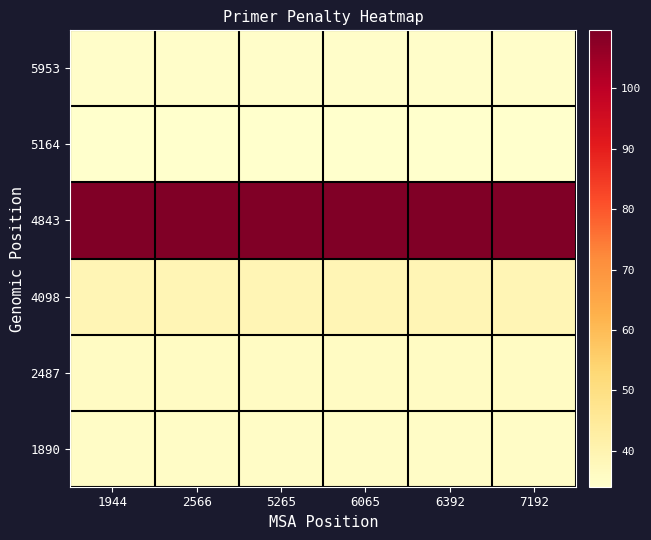

Reading left to right, list all the values displayed in this chart.

1890: 1944=35.5	2566=35.5	5265=35.5	6065=35.5	6392=35.5	7192=35.5
2487: 1944=35.9	2566=35.9	5265=35.9	6065=35.9	6392=35.9	7192=35.9
4098: 1944=39.1	2566=39.1	5265=39.1	6065=39.1	6392=39.1	7192=39.1
4843: 1944=109.6	2566=109.6	5265=109.6	6065=109.6	6392=109.6	7192=109.6
5164: 1944=34.1	2566=34.1	5265=34.1	6065=34.1	6392=34.1	7192=34.1
5953: 1944=34.9	2566=34.9	5265=34.9	6065=34.9	6392=34.9	7192=34.9